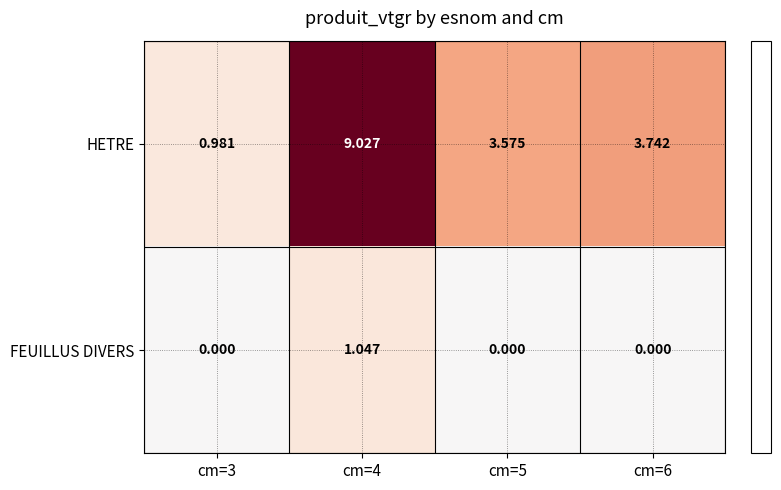

Which series has the largest total across all categories?

HETRE